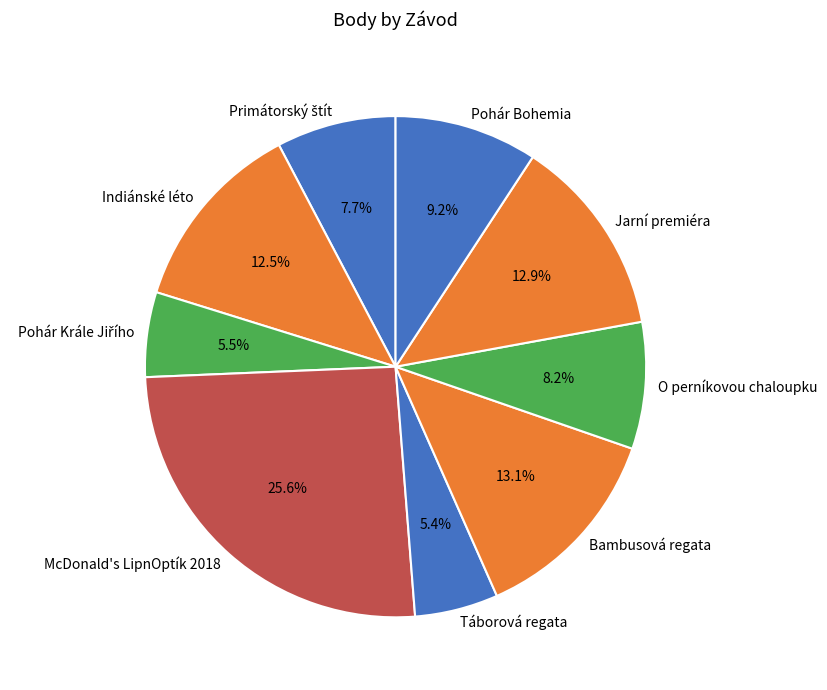

Is there a majority slice in this chart?

No